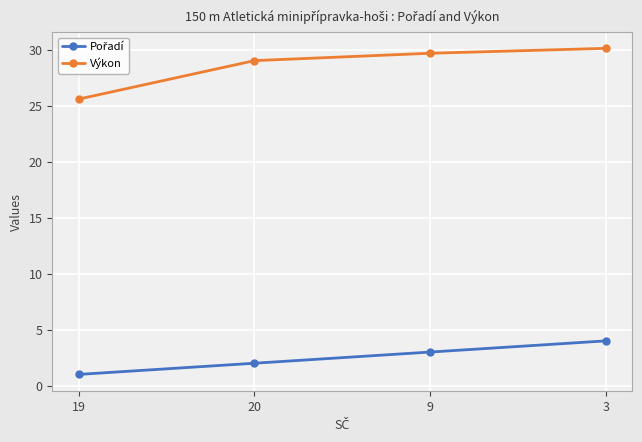

The Výkon series shows 44.3 at 9. True or false?

False